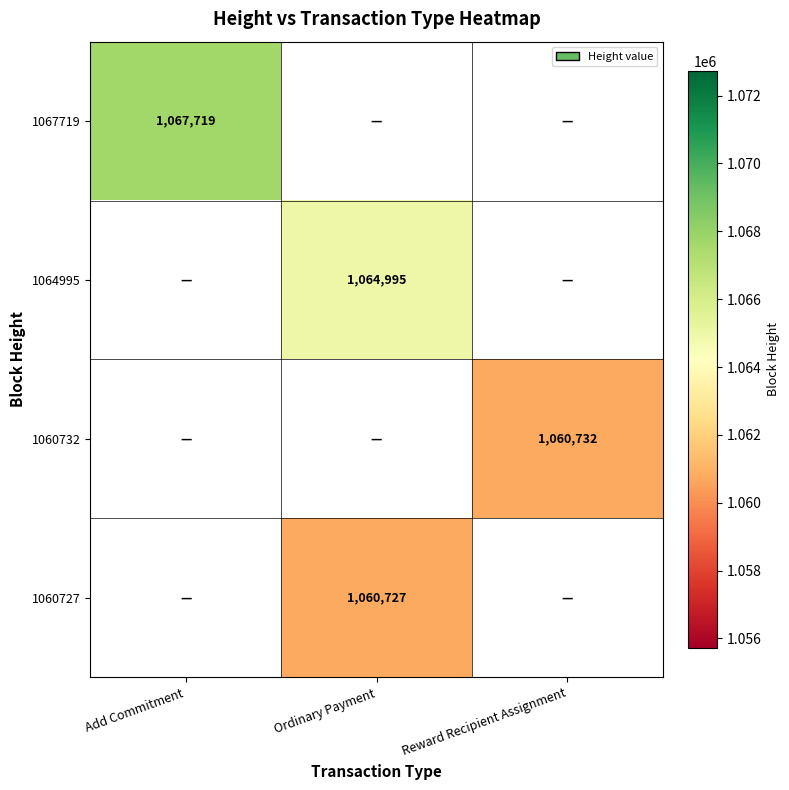

How many series are shown in this chart?

4